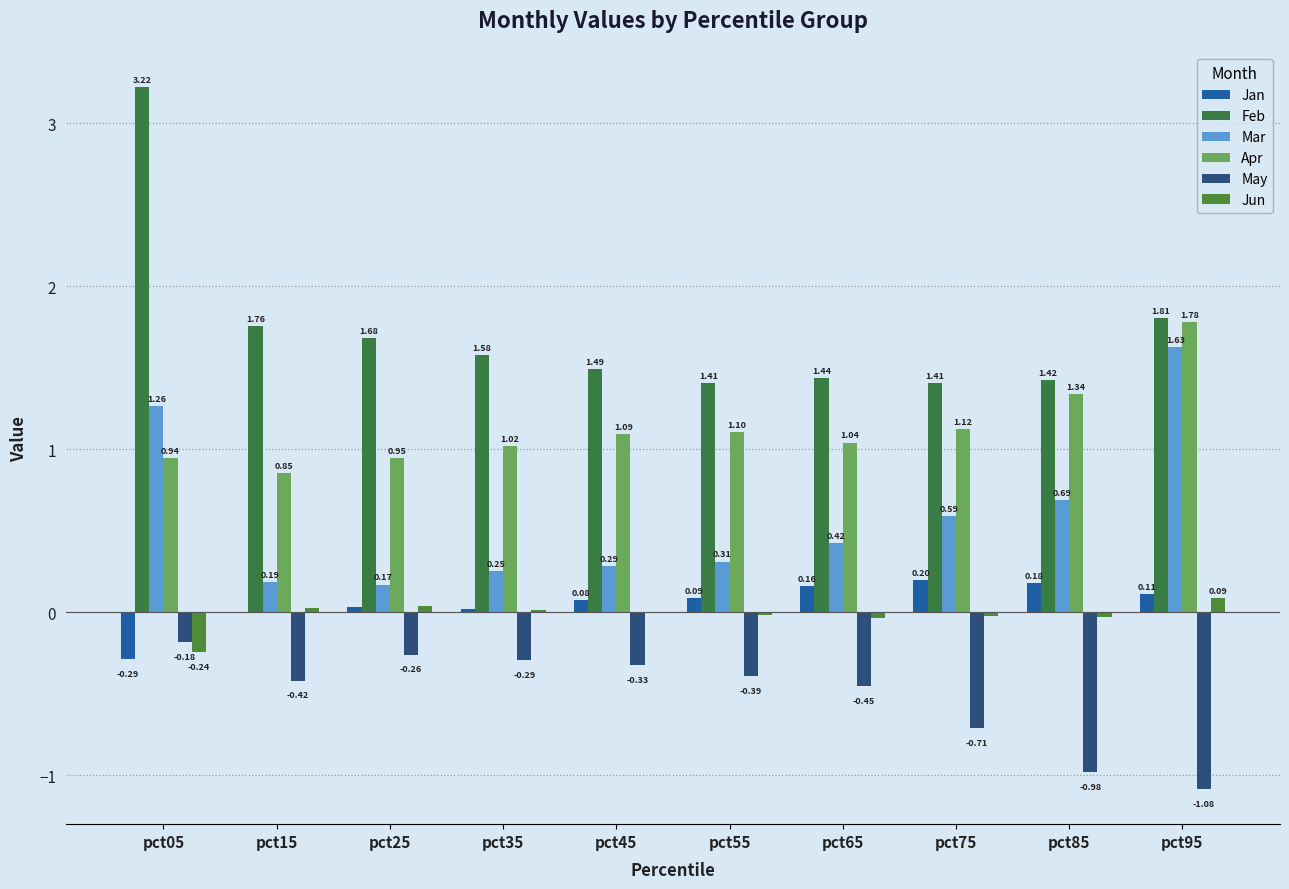

What is the average value of the May series?

-0.5